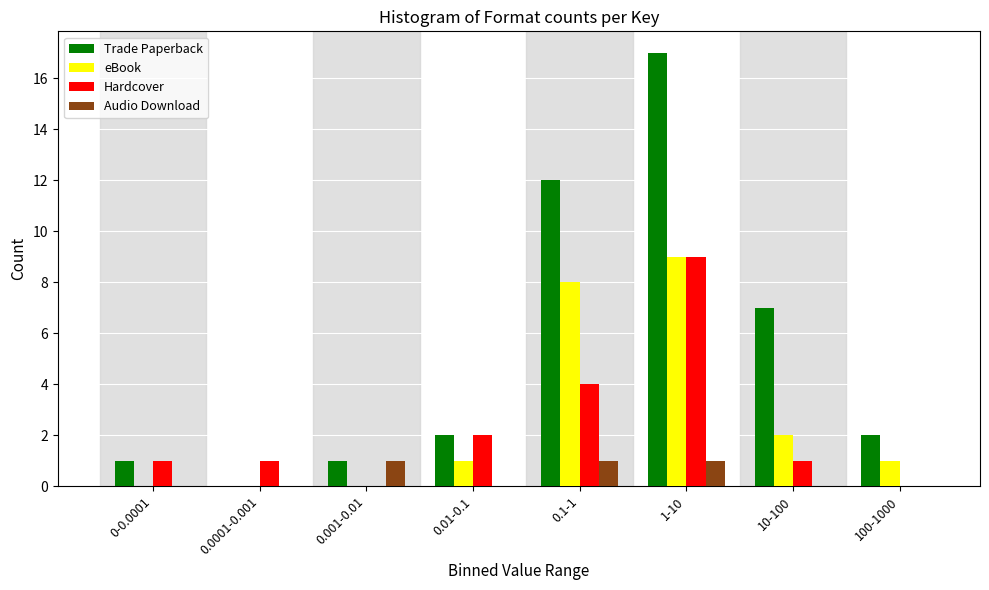

What is the sum of all Hardcover values?

18